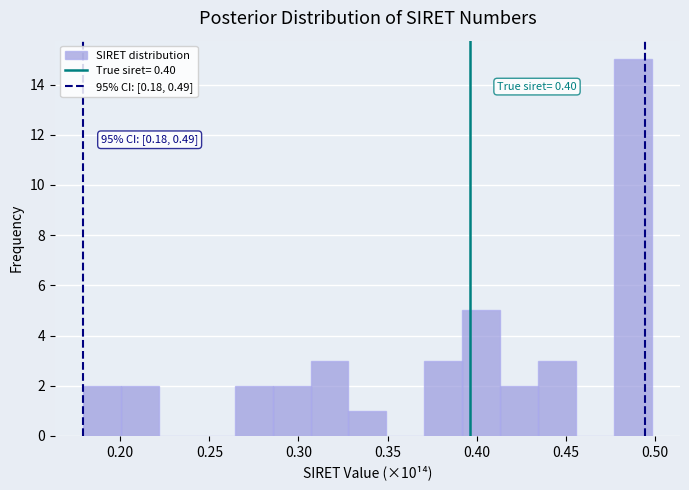

Which range on the x-axis has the tallest bar?

0.475 to 0.500